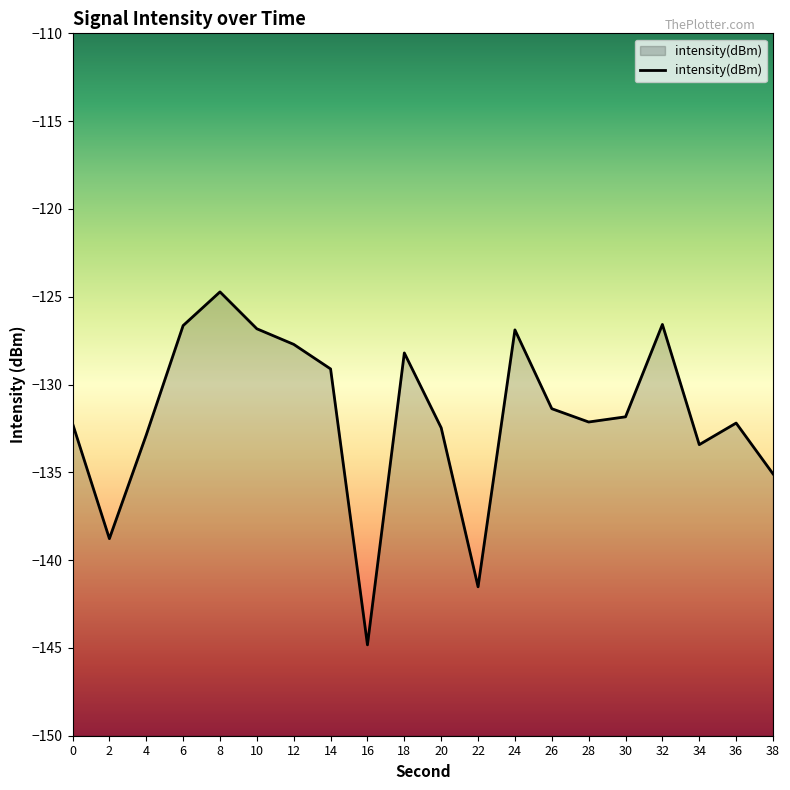

The value at 0 is -203.9. True or false?

False